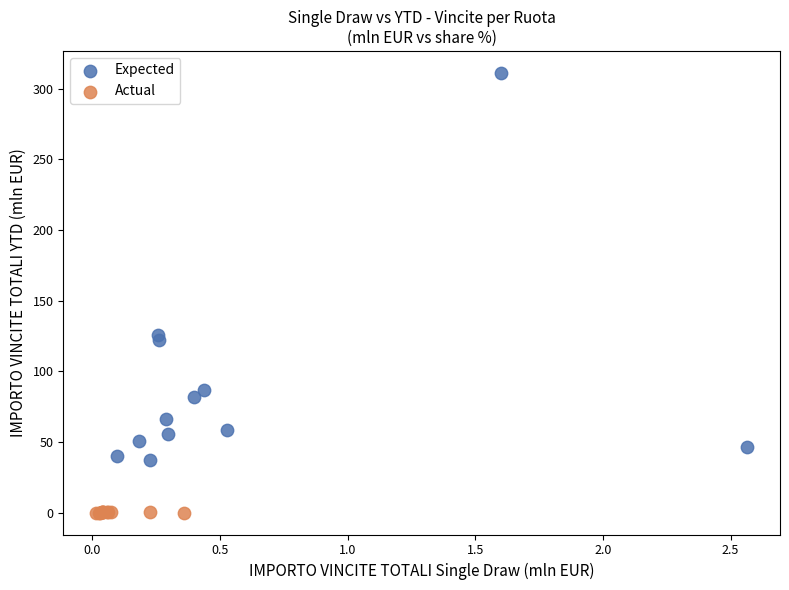

Which series has the largest Y range (max minus min)?

Expected